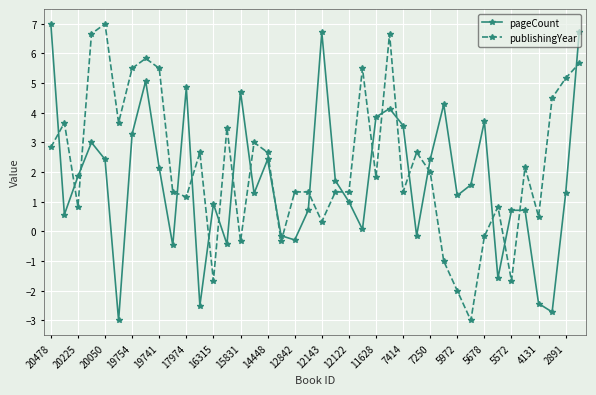

What is the minimum value for publishingYear?

-3.0